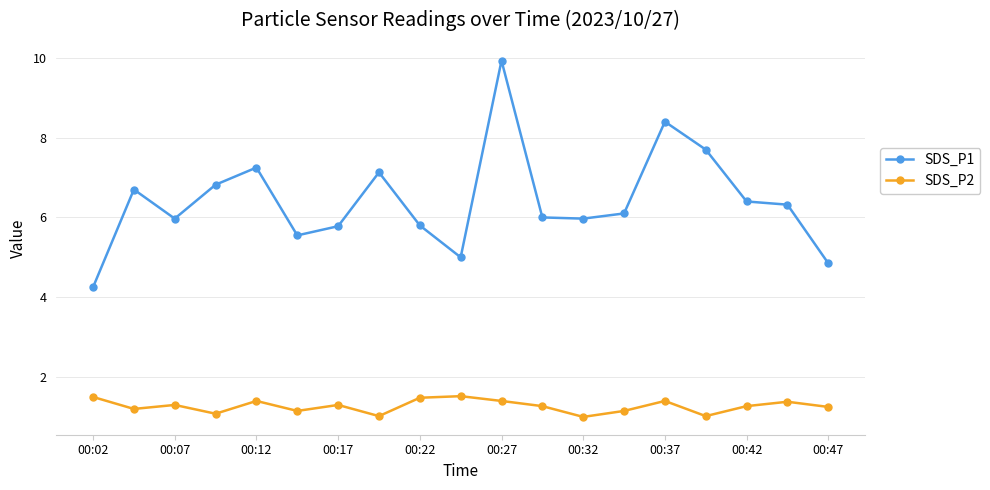

True or false: SDS_P2 has more than 1 interior local peaks.

True